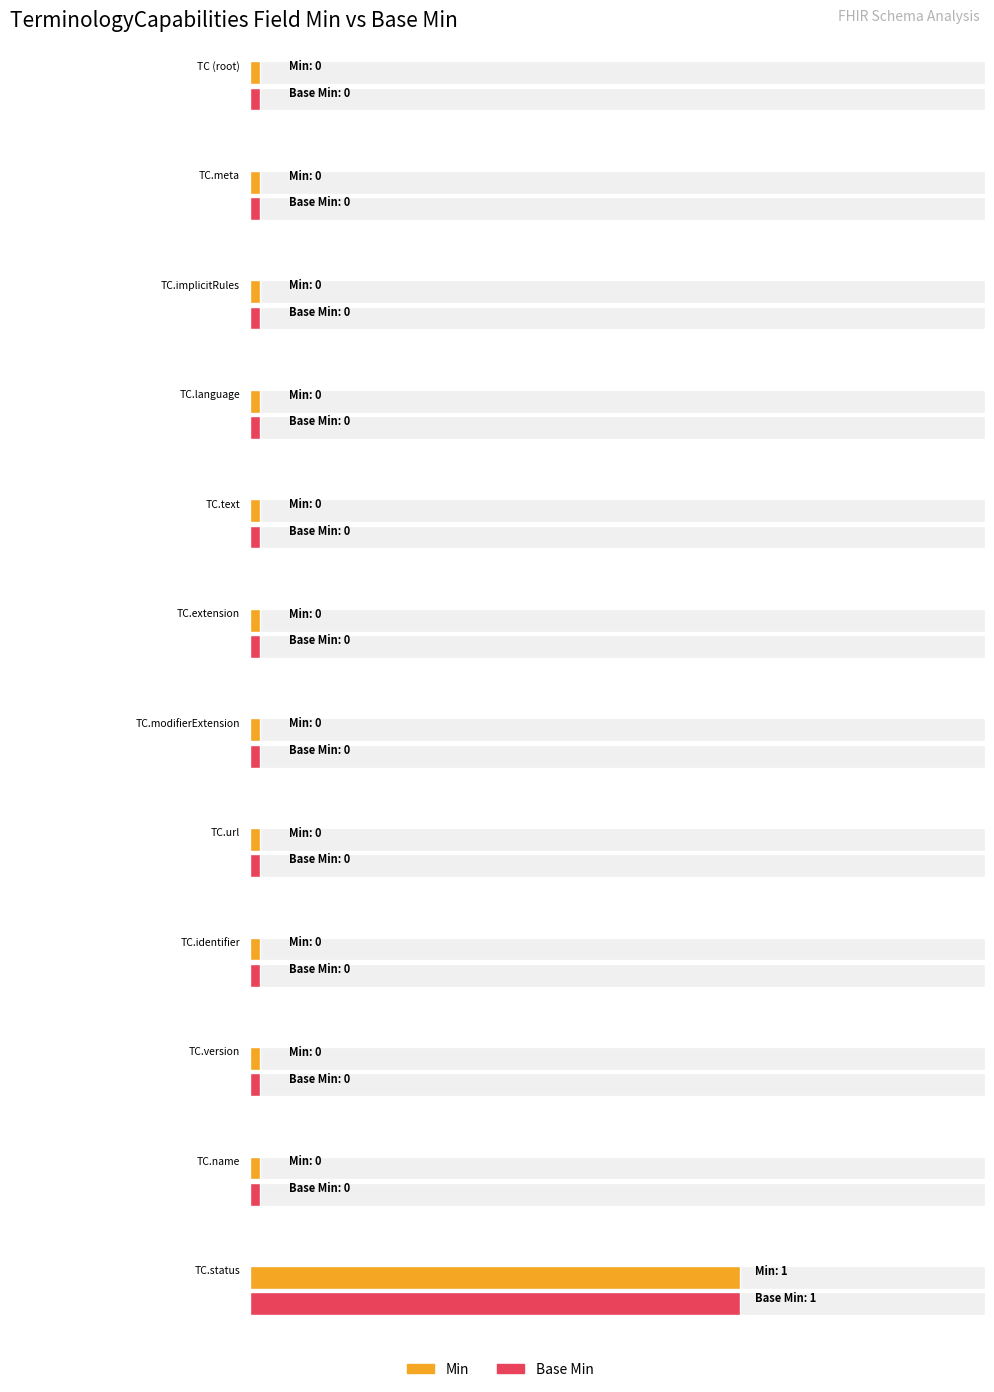

The value of Base Min at 9 is 0. True or false?

True